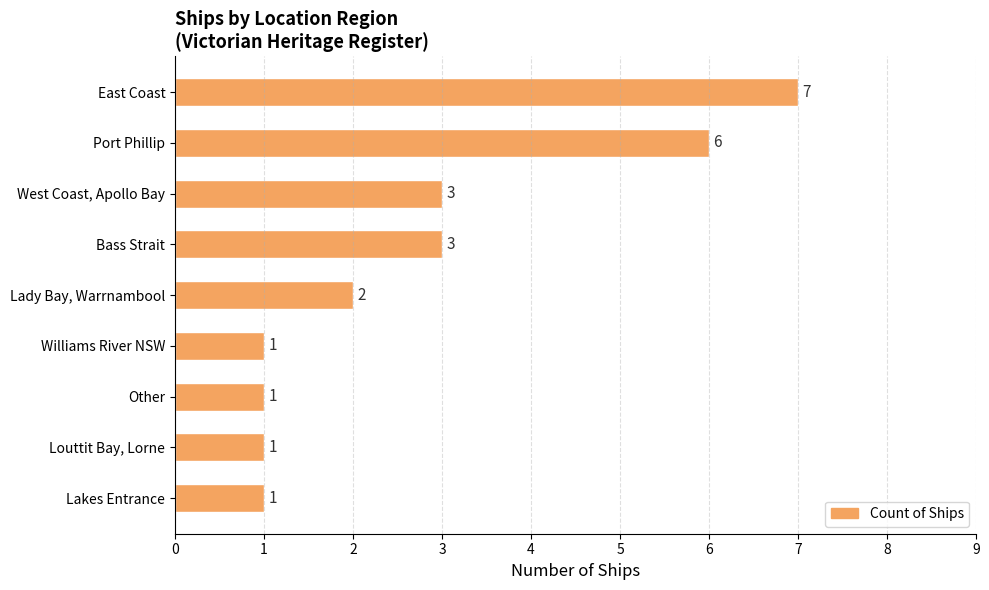

Reading top to bottom, transcribe all the data shown in this chart.

East Coast=7	Port Phillip=6	West Coast, Apollo Bay=3	Bass Strait=3	Lady Bay, Warrnambool=2	Williams River NSW=1	Other=1	Louttit Bay, Lorne=1	Lakes Entrance=1